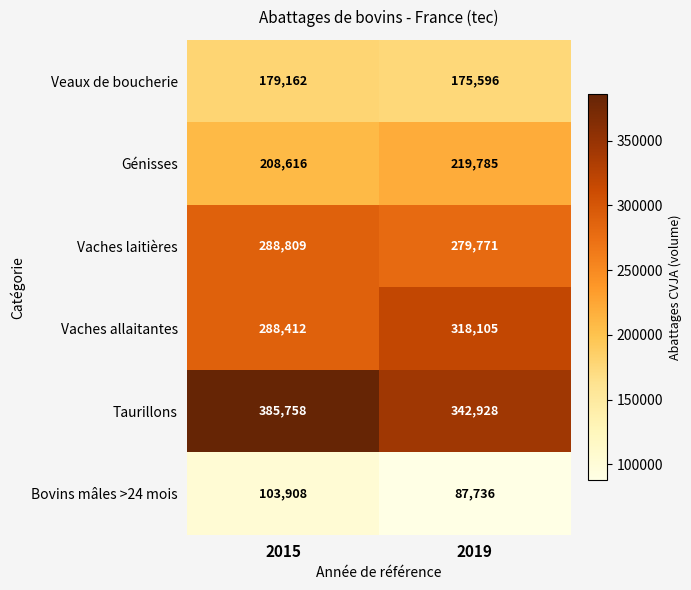

At how many categories does at least one series exceed 272114?

2